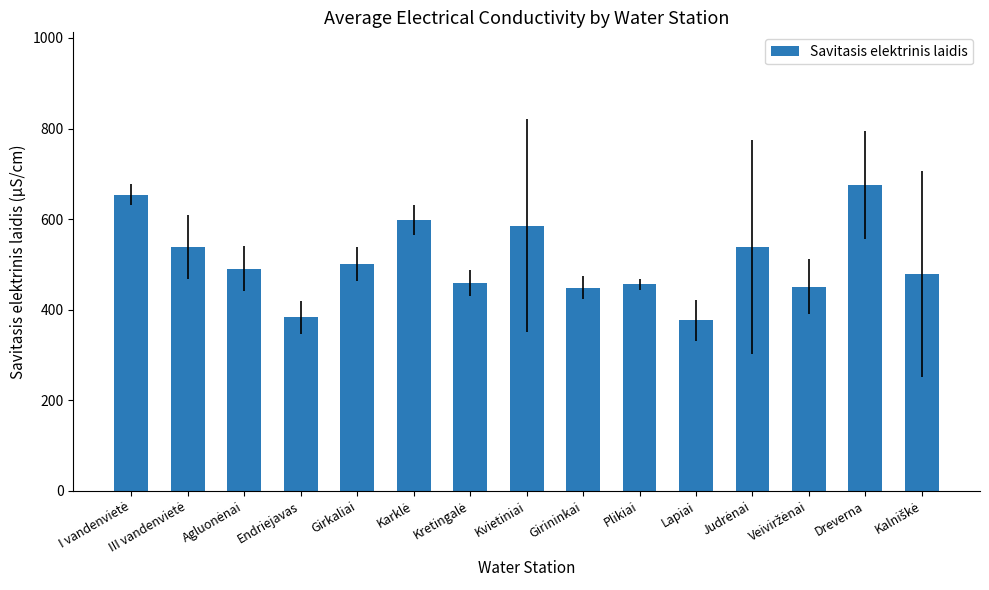

What is the smallest value displayed?

377